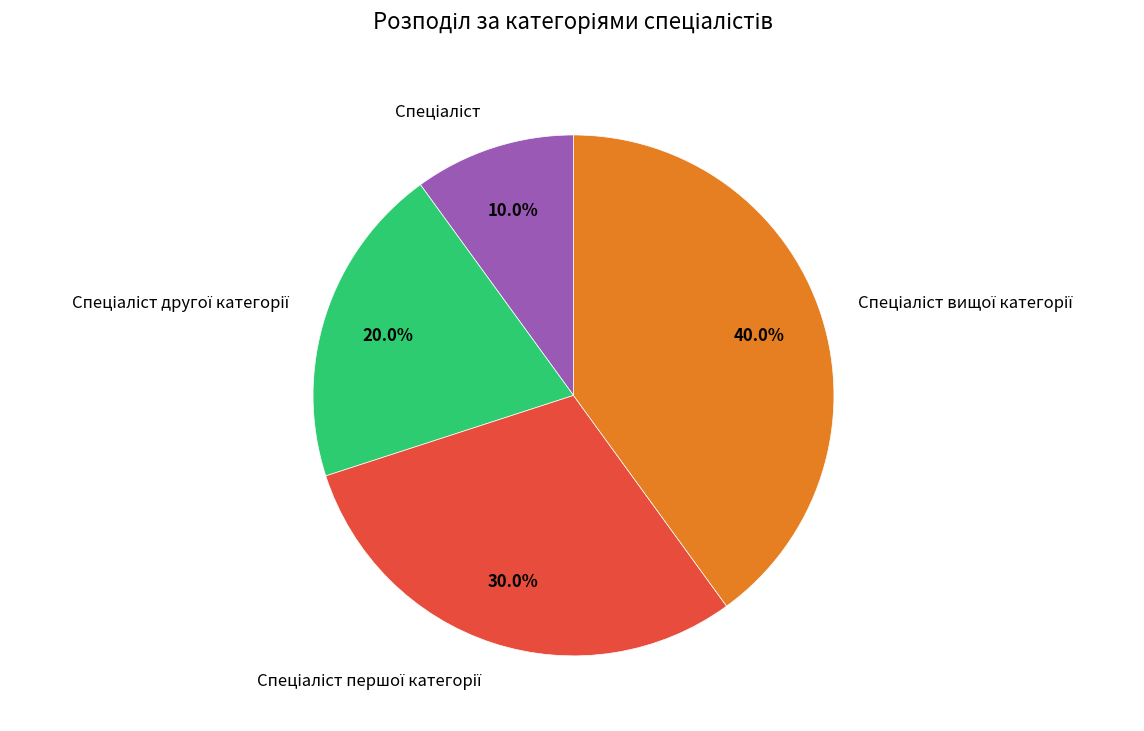

To the nearest percent, what is the average slice percentage?

25%